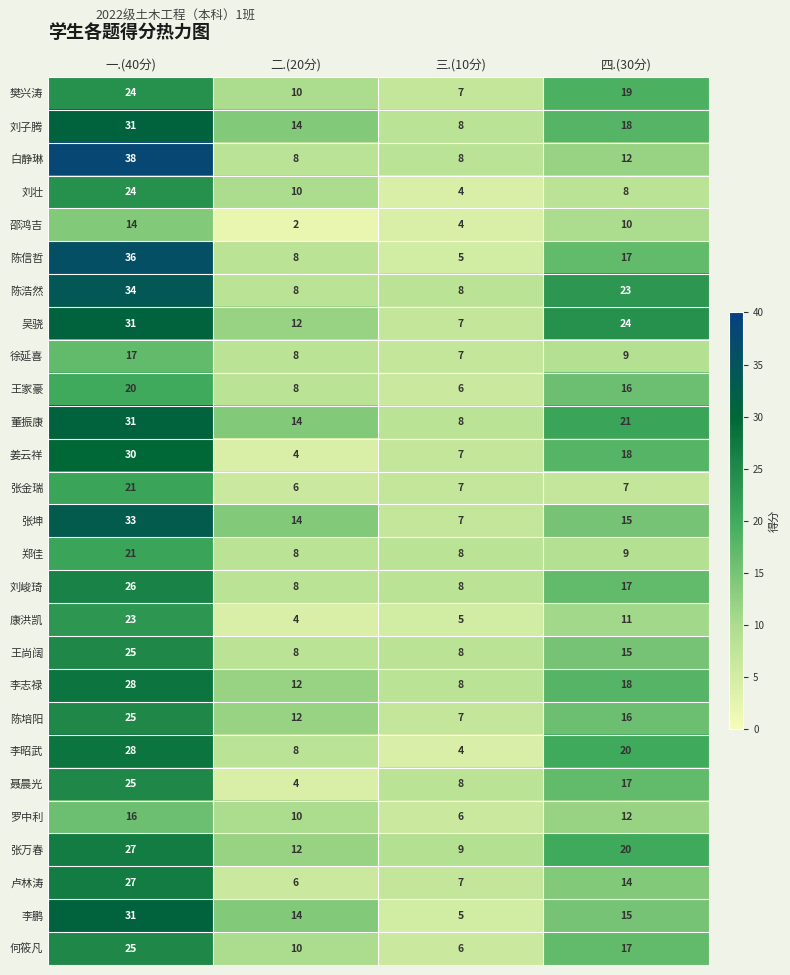

At which label is 姜云祥 closest to 17?

四.(30分)